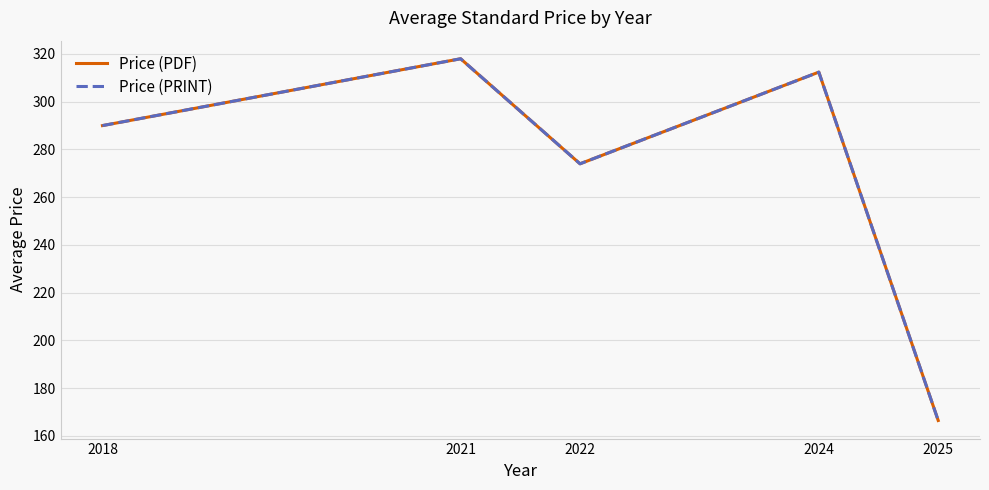

Is the value of Price (PRINT) at 2018 greater than the value of Price (PDF) at 2025?

Yes